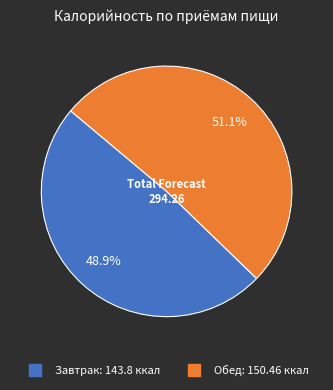

To the nearest percent, what is the average slice percentage?

50%